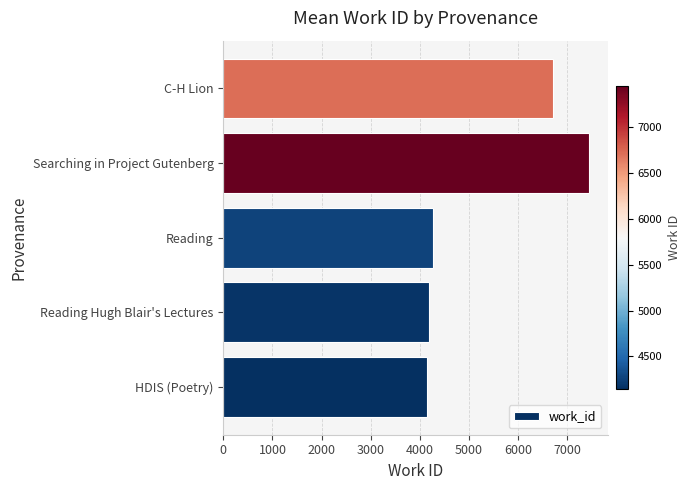

Between Reading Hugh Blair's Lectures and C-H Lion, which is larger?

C-H Lion